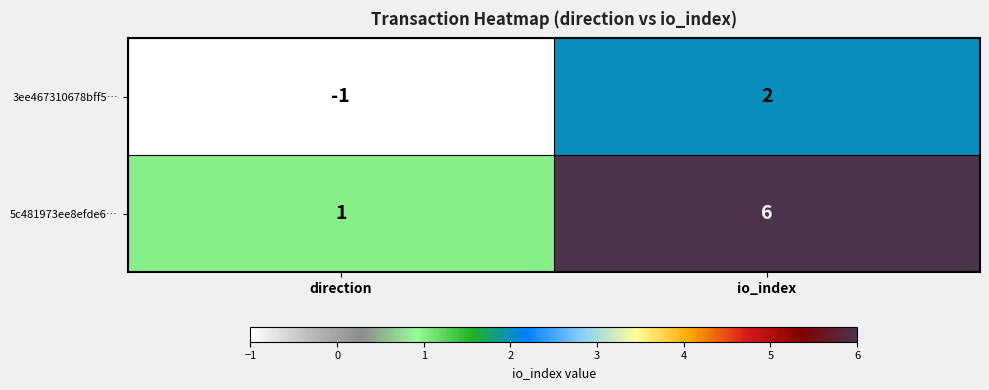

Reading left to right, what are all the values shown in this chart?

3ee467310678bff5…: -1	2
5c481973ee8efde6…: 1	6